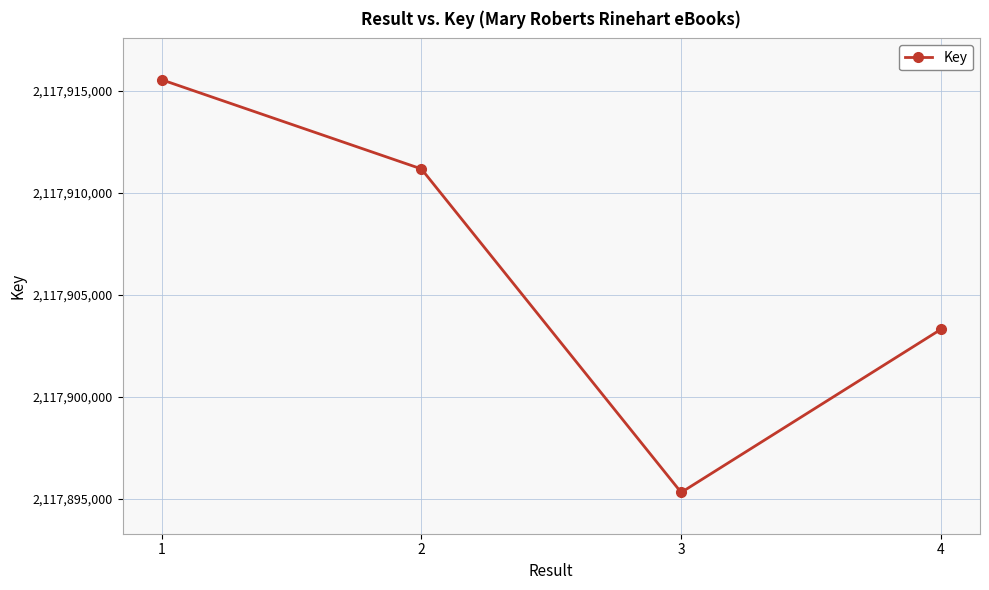

Reading right to left, transcribe all the data shown in this chart.

4=2117903301	3=2117895297	2=2117911166	1=2117915542